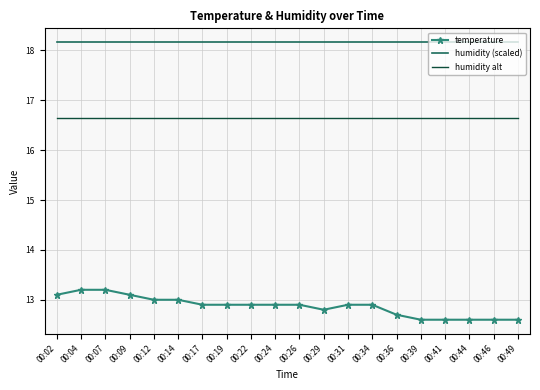

Which series has the largest total across all categories?

humidity (scaled)